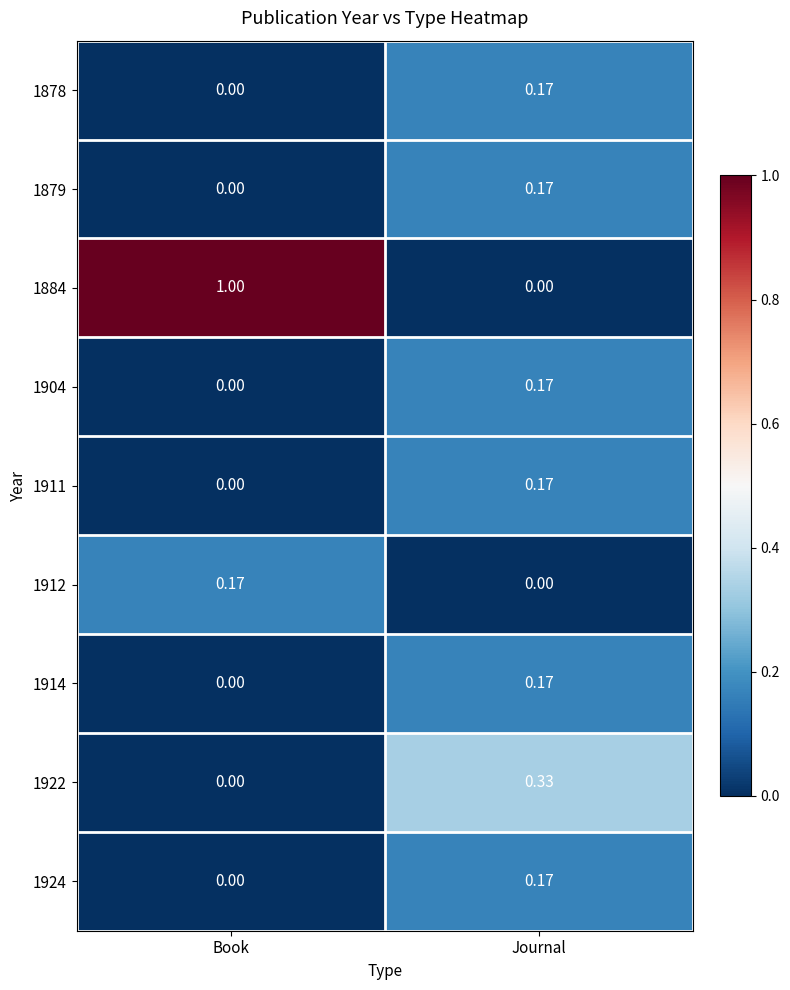

List the labels in order of 1884 value, smallest first.

Journal, Book